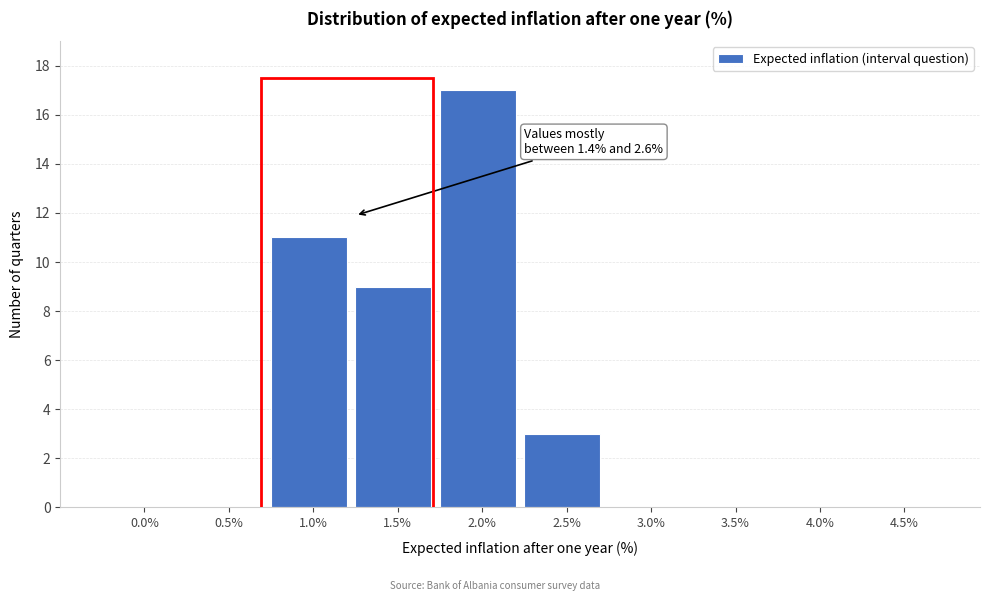

Reading left to right, extract all data points from this chart.

0.0%=0	0.5%=0	1.0%=11	1.5%=9	2.0%=17	2.5%=3	3.0%=0	3.5%=0	4.0%=0	4.5%=0